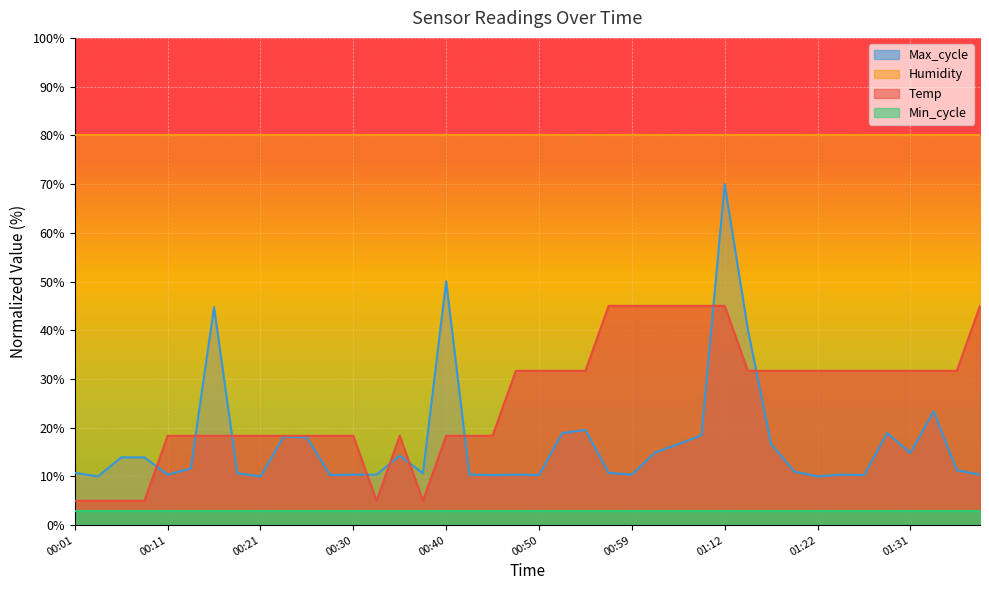

At which category is the sum across all series the highest?

01:12